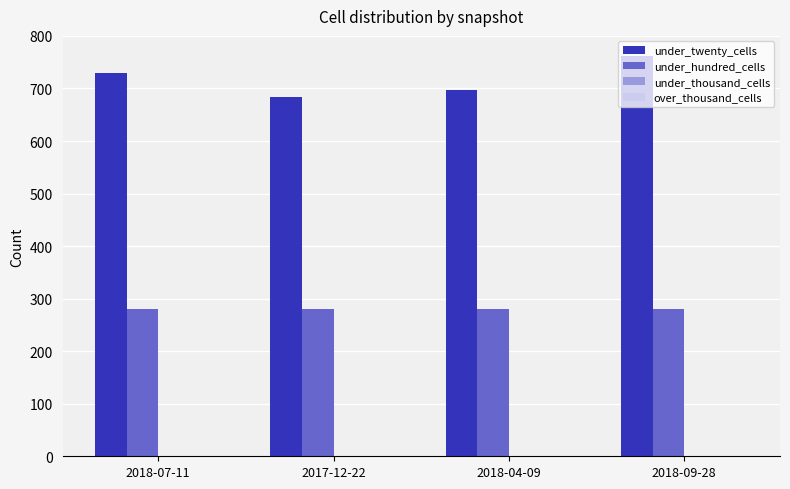

What is the maximum value shown in the chart?

762